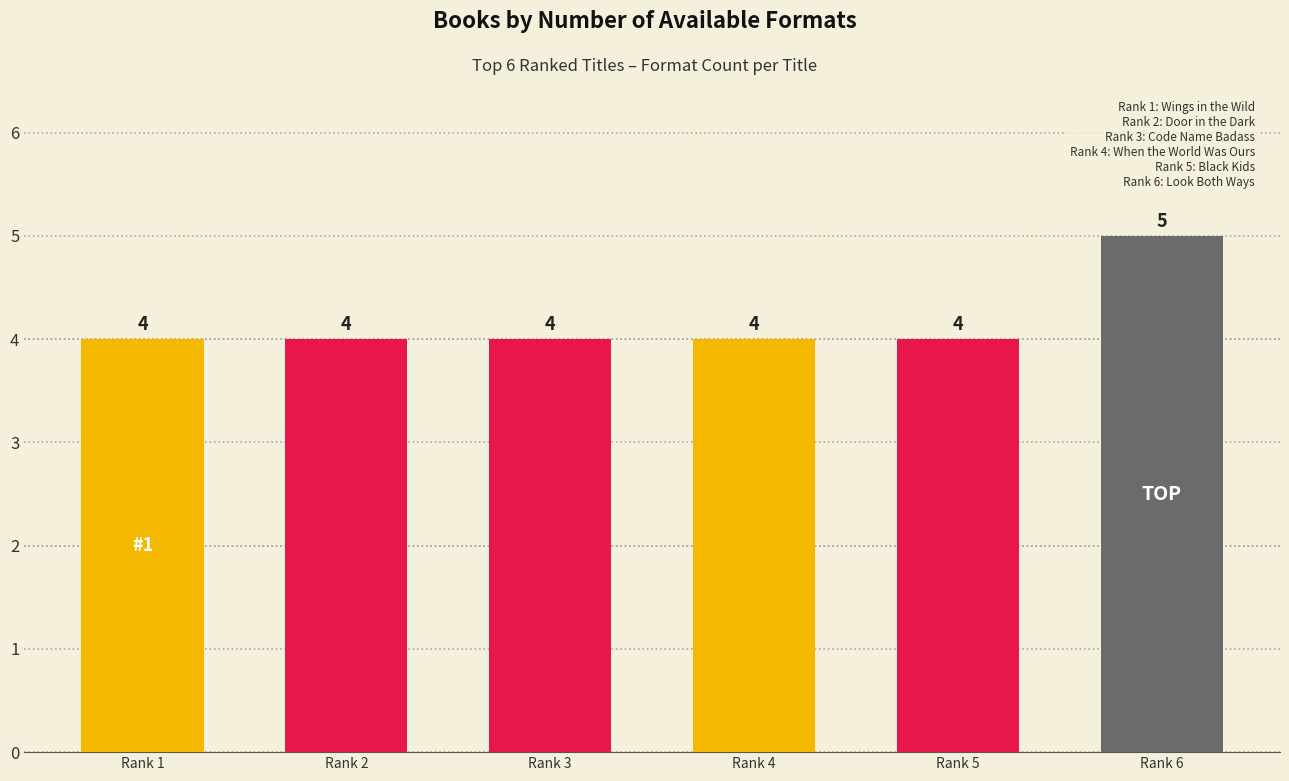

Reading left to right, extract all data points from this chart.

Rank 1=4	Rank 2=4	Rank 3=4	Rank 4=4	Rank 5=4	Rank 6=5